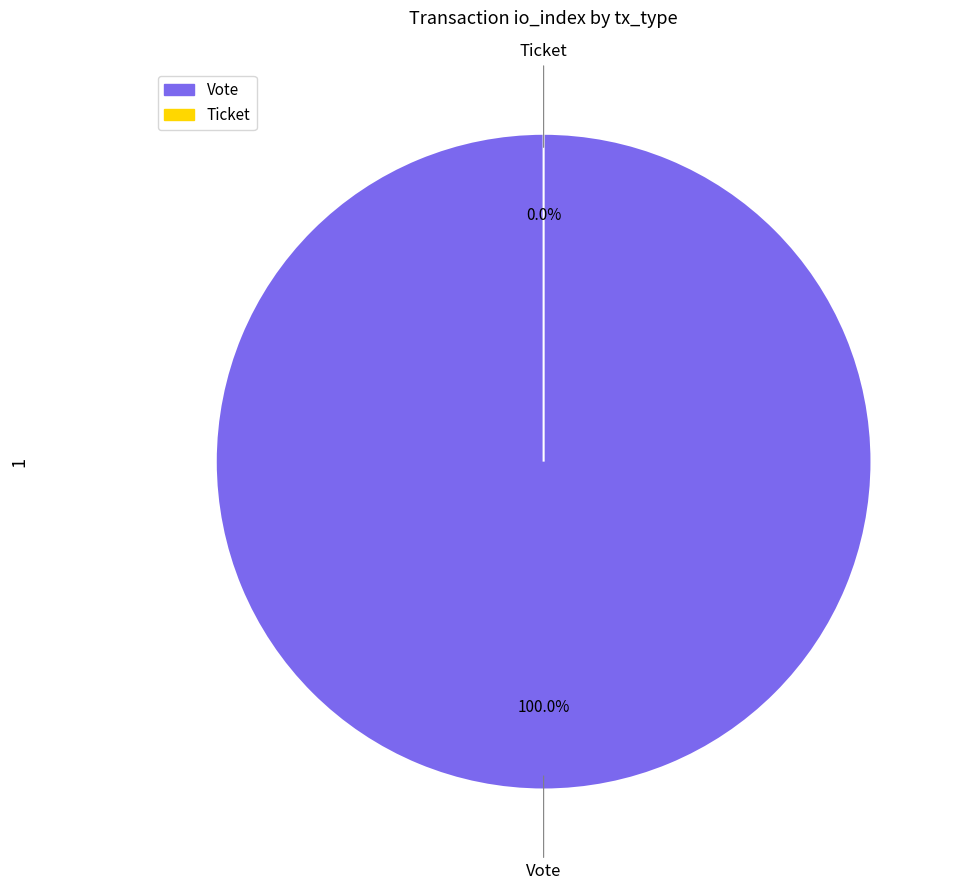

Which category has the smallest portion of the pie?

Ticket